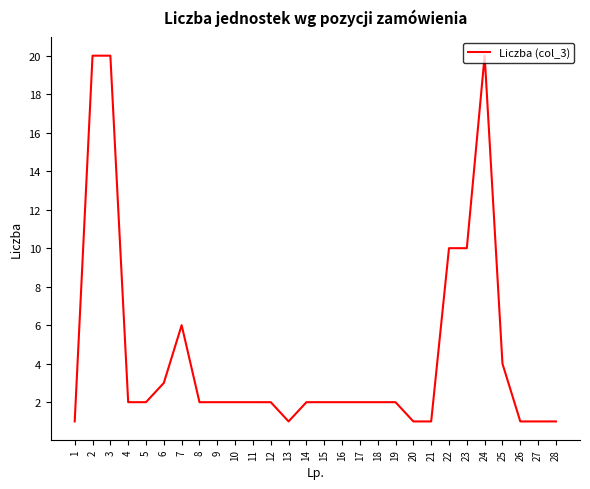

What is the change in value from 4 to 27?

-1